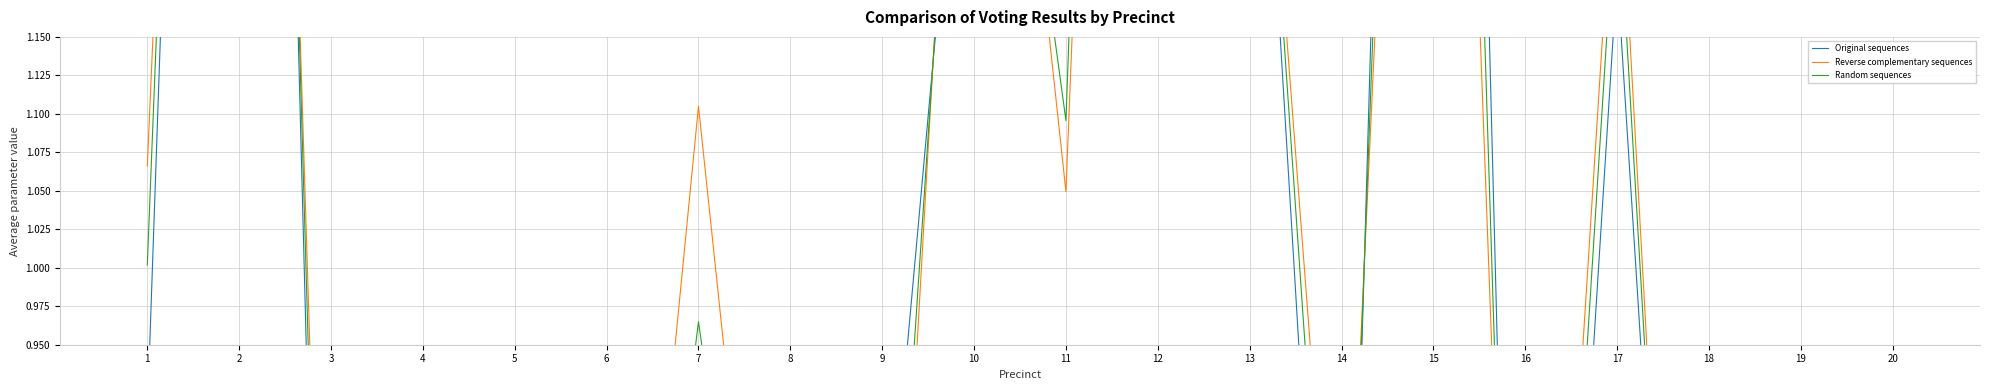

True or false: Original sequences and Random sequences cross at least once.

True